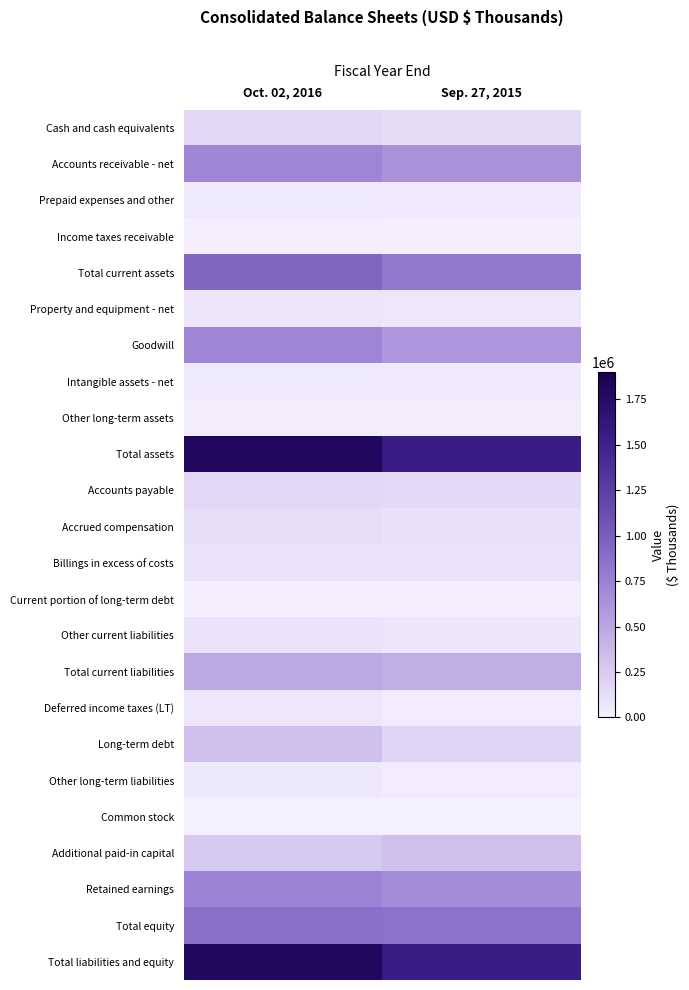

What is the smallest value displayed?

570